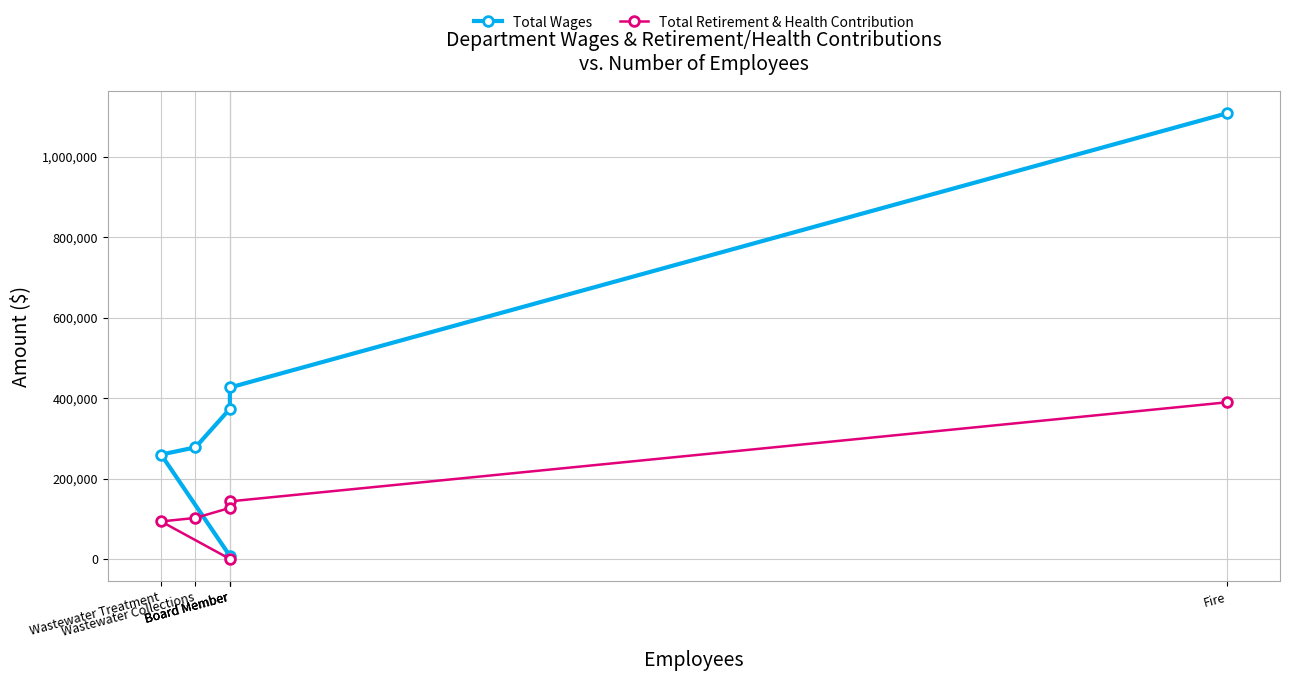

What is the average value of the Total Wages series?

408699